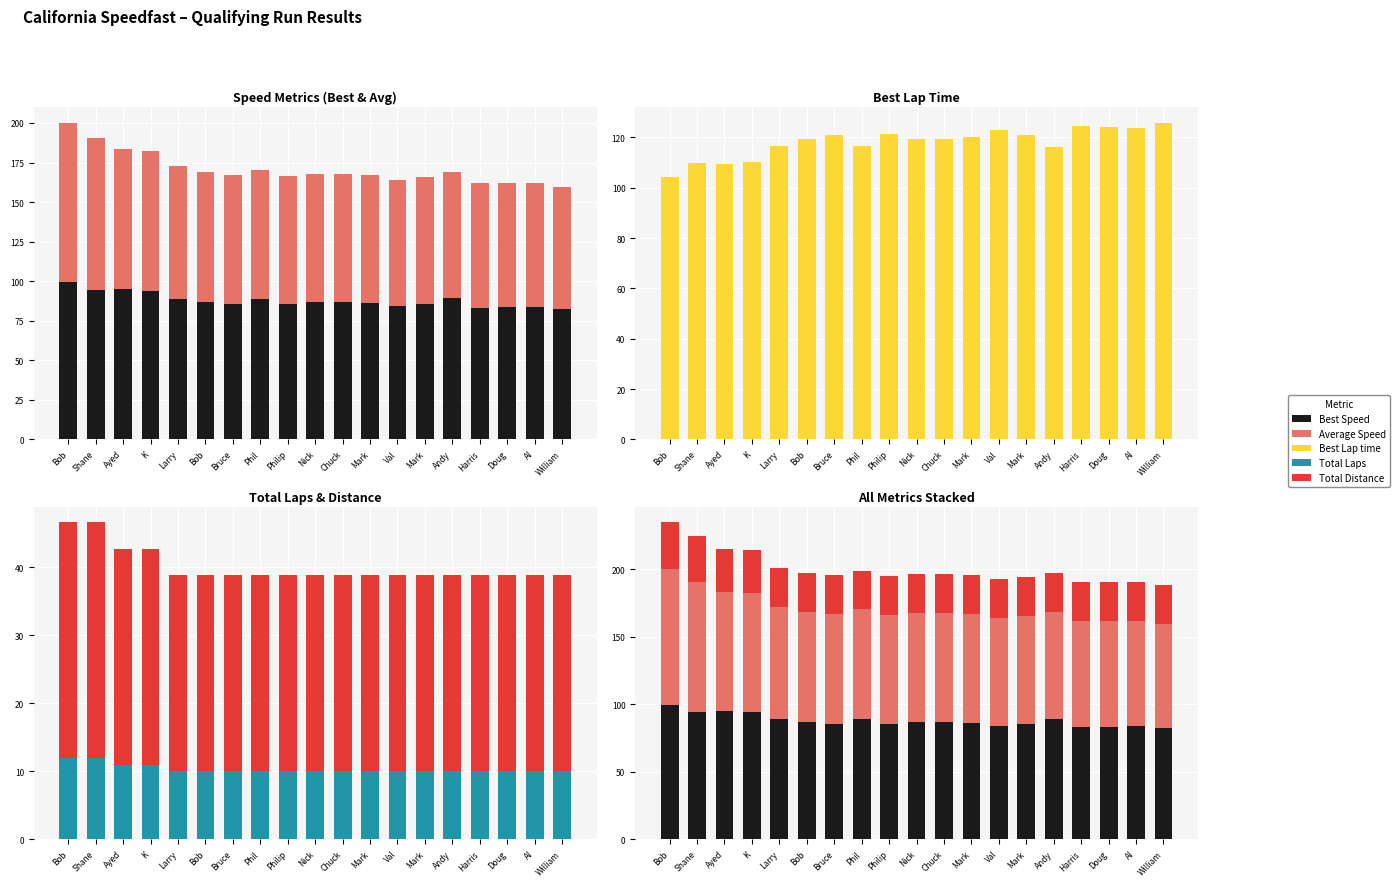

Reading left to right, what are all the values shown in this chart?

Best Speed: Bob=99.5	Shane=94.3	Ayed=94.8	K=94.1	Larry=88.9	Bob=86.9	Bruce=85.9	Phil=89.1	Philip=85.5	Nick=86.9	Chuck=86.8	Mark=86.4	Val=84.2	Mark=85.8	Andy=89.1	Harris=83.3	Doug=83.6	Al=83.9	William=82.4
Average Speed: Bob=100.8	Shane=96.1	Ayed=88.9	K=88.5	Larry=83.7	Bob=81.9	Bruce=81.4	Phil=81.3	Philip=81.2	Nick=81.0	Chuck=80.9	Mark=80.6	Val=79.9	Mark=79.8	Andy=79.7	Harris=78.8	Doug=78.1	Al=78.0	William=77.2
Best Lap time: Bob=104.2	Shane=110.0	Ayed=109.4	K=110.2	Larry=116.6	Bob=119.3	Bruce=120.8	Phil=116.4	Philip=121.3	Nick=119.3	Chuck=119.5	Mark=120.0	Val=123.1	Mark=120.8	Andy=116.3	Harris=124.4	Doug=124.0	Al=123.6	William=125.9
Total Laps: Bob=12.0	Shane=12.0	Ayed=11.0	K=11.0	Larry=10.0	Bob=10.0	Bruce=10.0	Phil=10.0	Philip=10.0	Nick=10.0	Chuck=10.0	Mark=10.0	Val=10.0	Mark=10.0	Andy=10.0	Harris=10.0	Doug=10.0	Al=10.0	William=10.0
Total Distance: Bob=34.6	Shane=34.6	Ayed=31.7	K=31.7	Larry=28.8	Bob=28.8	Bruce=28.8	Phil=28.8	Philip=28.8	Nick=28.8	Chuck=28.8	Mark=28.8	Val=28.8	Mark=28.8	Andy=28.8	Harris=28.8	Doug=28.8	Al=28.8	William=28.8